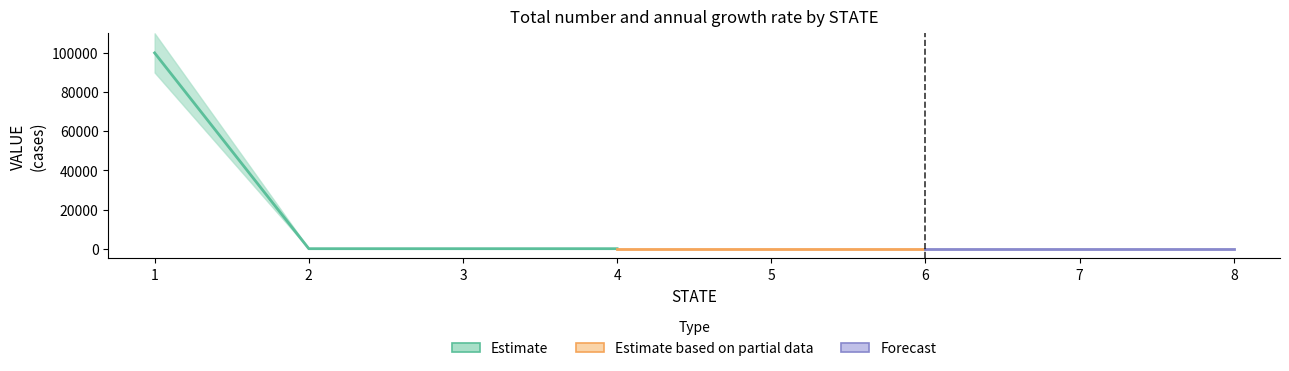

At how many categories does at least one series exceed 63041?

1